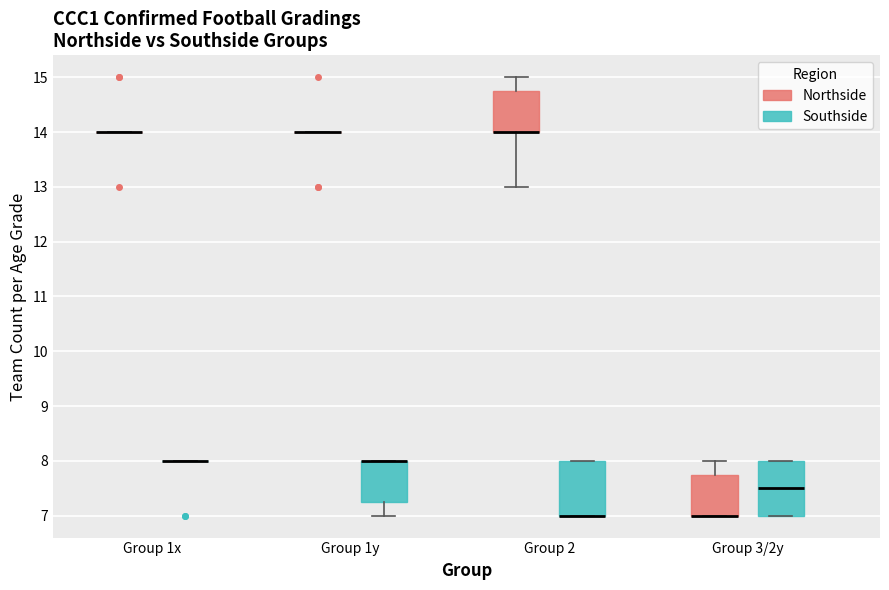

Reading left to right, read every box against the y-axis: the position of its median line, the range the box covers, and the ends of its whiskers. The values are not printed on the chart, so give them approximately, as read against the axis.

Group 1x (Northside): box collapsed to a line at 14.0, whiskers 14.0 to 14.0
Group 1x (Southside): box collapsed to a line at 8.0, whiskers 8.0 to 8.0
Group 1y (Northside): box collapsed to a line at 14.0, whiskers 14.0 to 14.0
Group 1y (Southside): median 8.0 (drawn on the box's upper edge), box 7.3 to 8.0, whiskers 7.0 to 8.0
Group 2 (Northside): median 14.0 (drawn on the box's lower edge), box 14.0 to 14.8, whiskers 13.0 to 15.0
Group 2 (Southside): median 7.0 (drawn on the box's lower edge), box 7.0 to 8.0, whiskers 7.0 to 8.0
Group 3/2y (Northside): median 7.0 (drawn on the box's lower edge), box 7.0 to 7.8, whiskers 7.0 to 8.0
Group 3/2y (Southside): median 7.5, box 7.0 to 8.0, whiskers 7.0 to 8.0